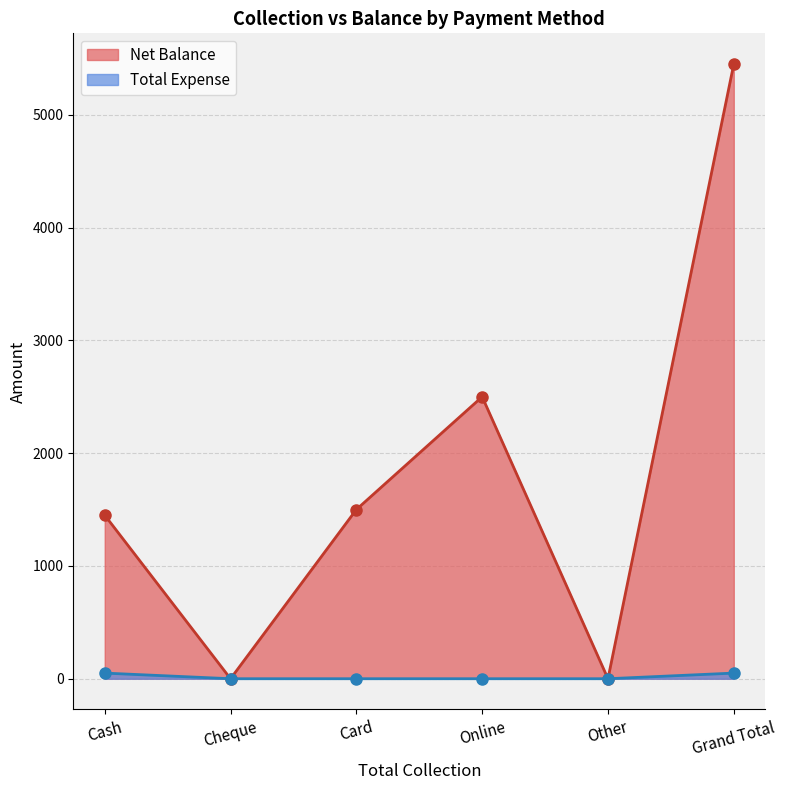

What is the total value across all series at Grand Total?

5500